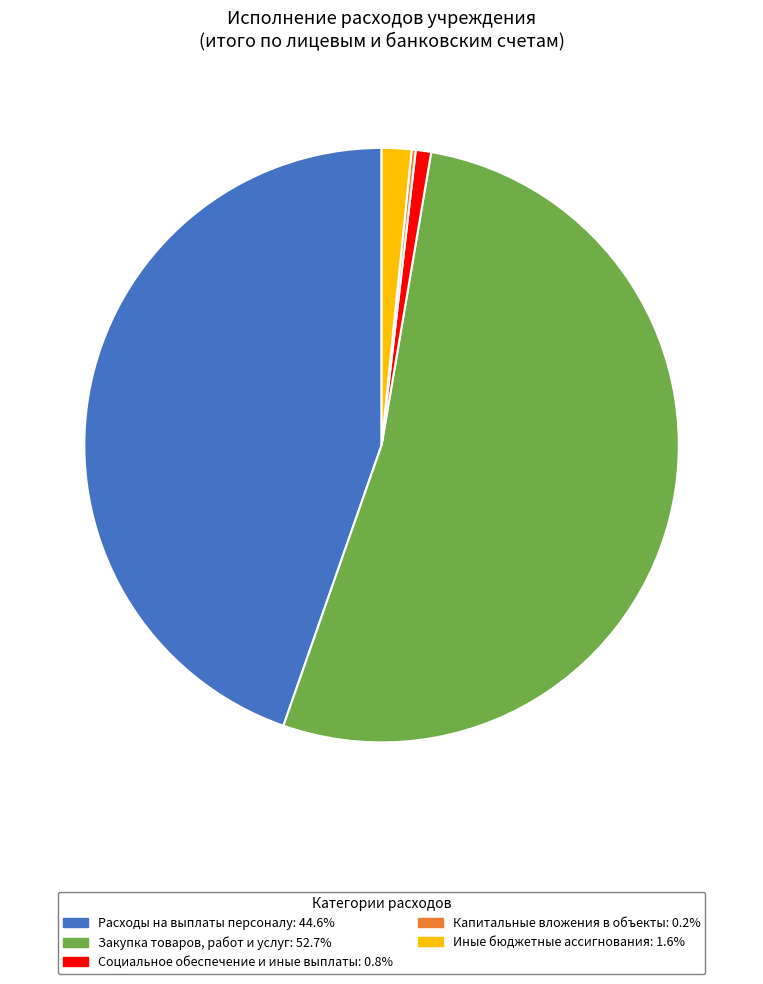

Does Социальное обеспечение и иные выплаты account for over 50% of the chart?

No